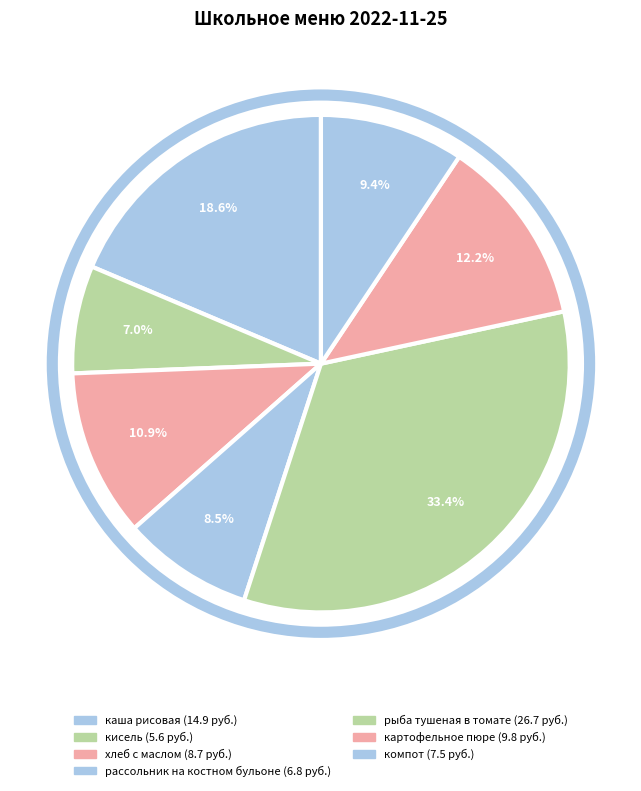

Which slice is the smallest?

кисель